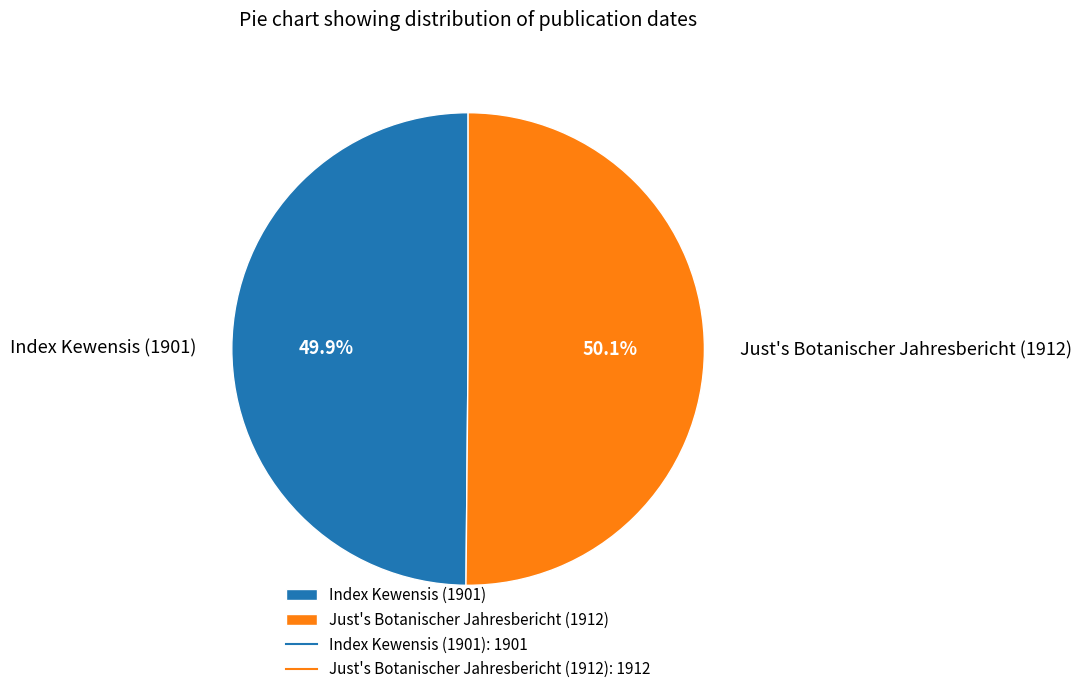

Approximately how many times larger is the value at Just's Botanischer Jahresbericht (1912) compared to Index Kewensis (1901)?

1.0